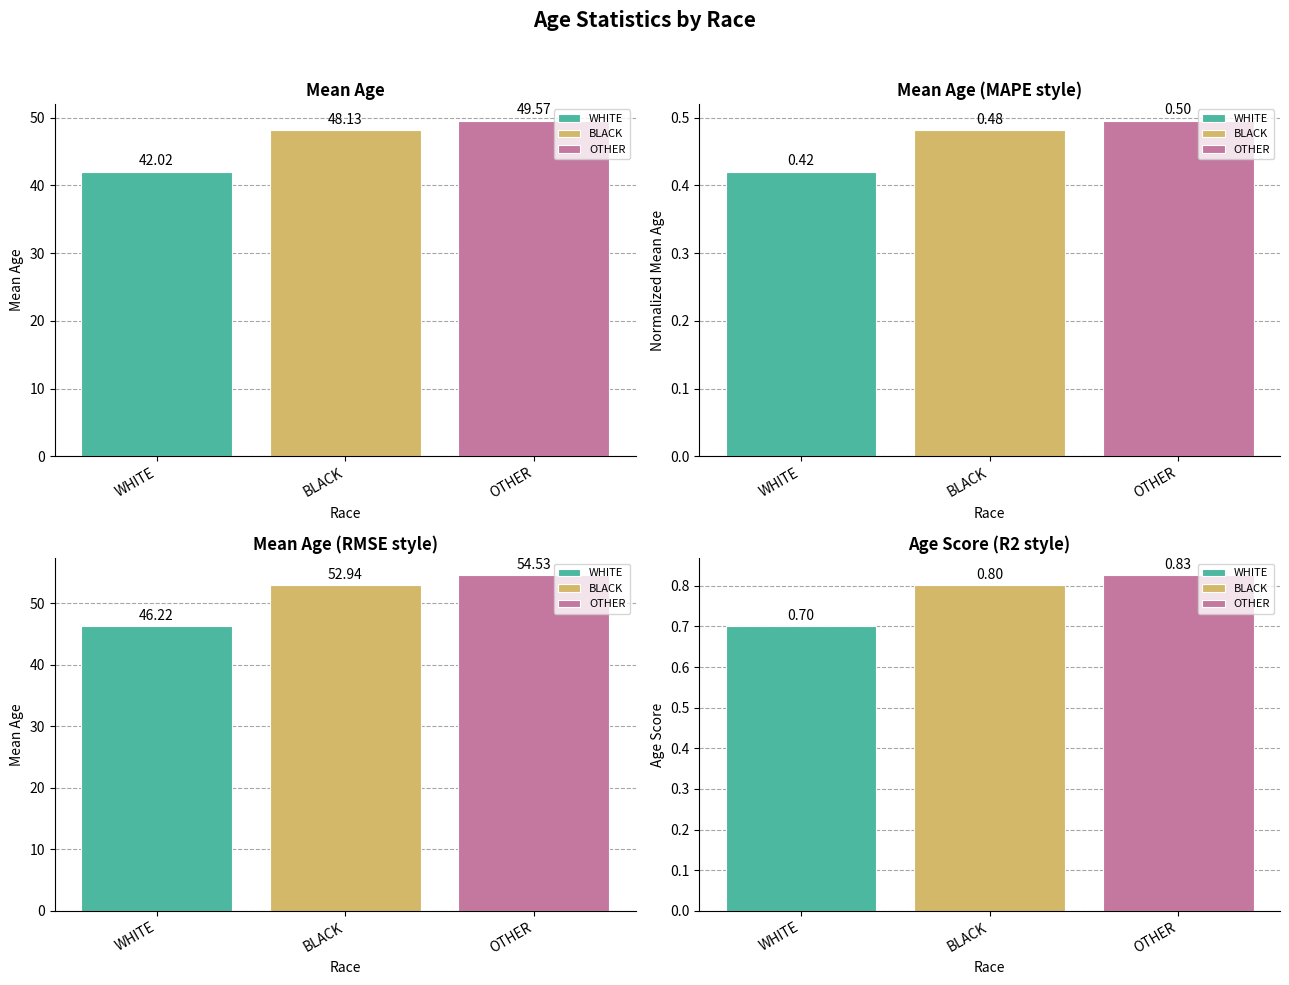

At which category does the chart reach its minimum across all series?

WHITE